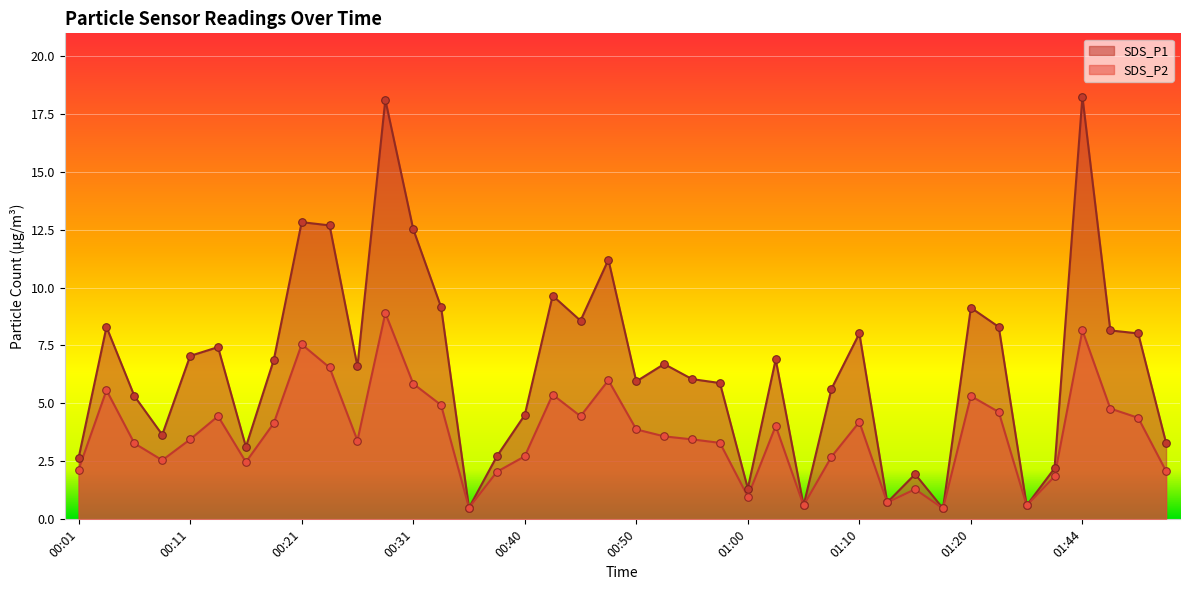

Is the value of SDS_P2 at 00:18 greater than the value of SDS_P1 at 01:41?

Yes